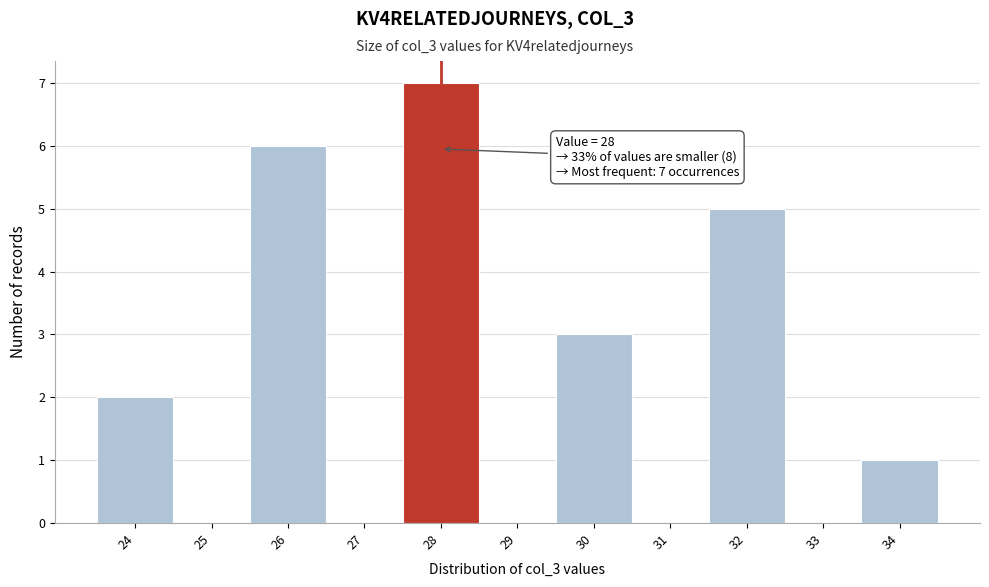

Over which range of the x-axis is the bar tallest?

27.5 to 28.5